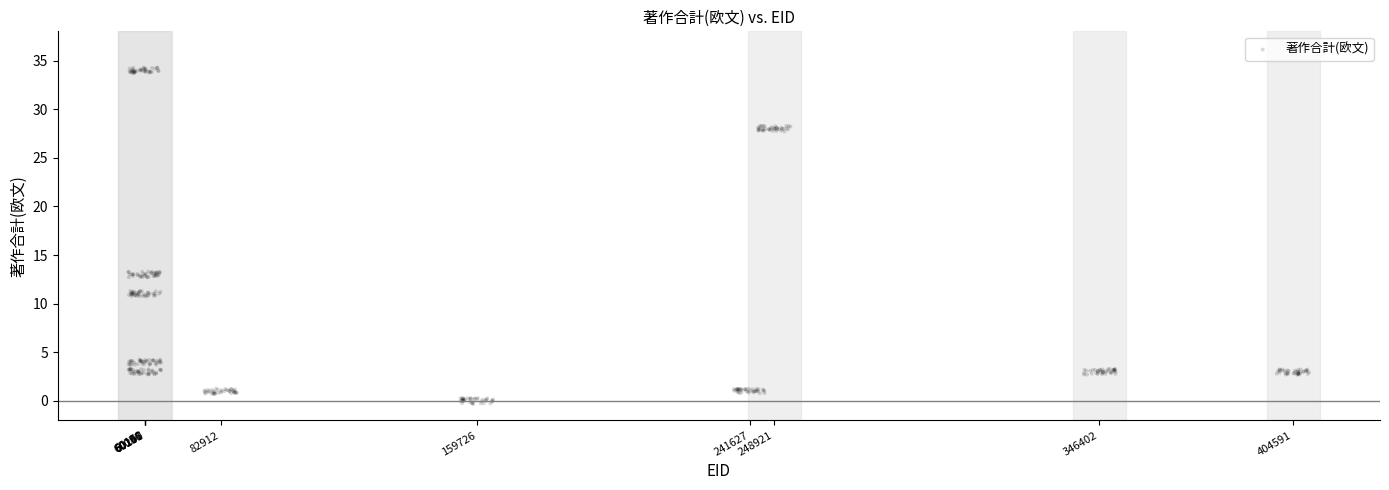

What is the range of X values (max minus min)?

354110.5